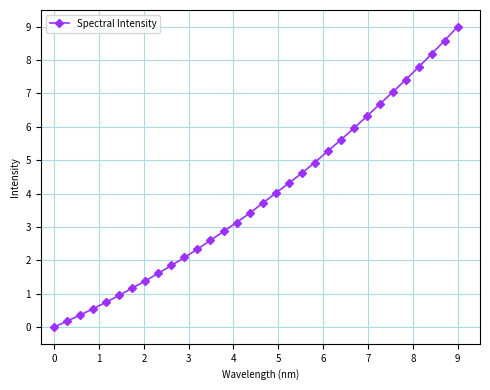

What is the sum of all values?

124.6